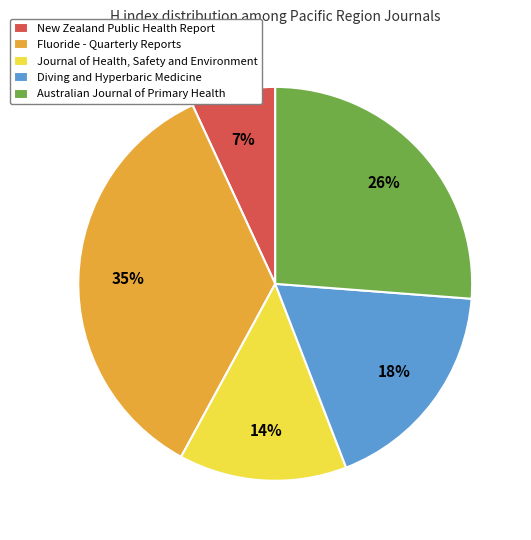

Is it true that Diving and Hyperbaric Medicine is 25% of the pie?

False